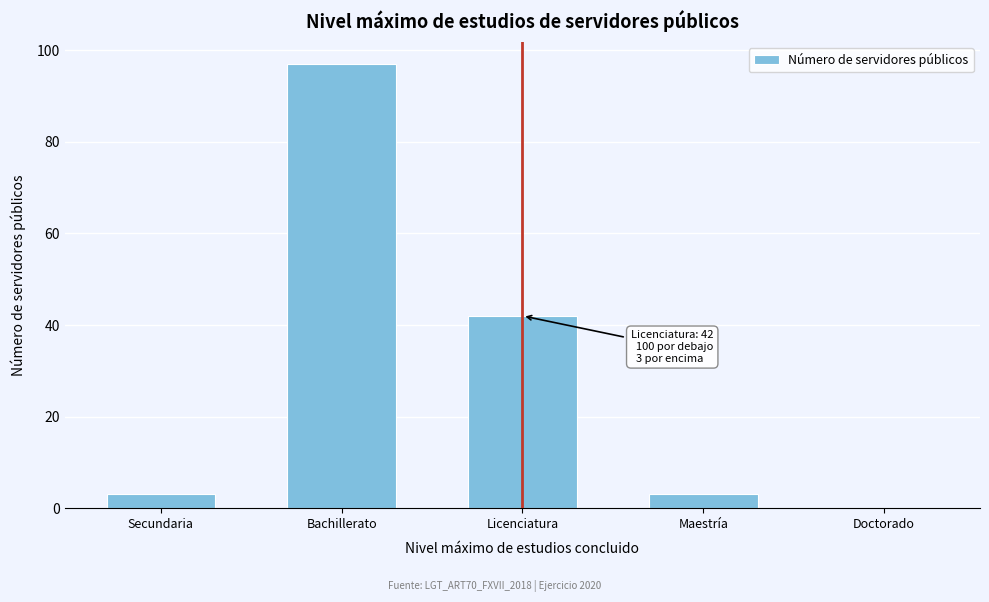

Reading left to right, extract all data points from this chart.

Secundaria=3	Bachillerato=97	Licenciatura=42	Maestría=3	Doctorado=0